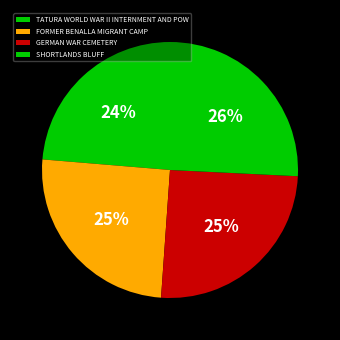

Is there any slice that represents more than half of the pie?

No